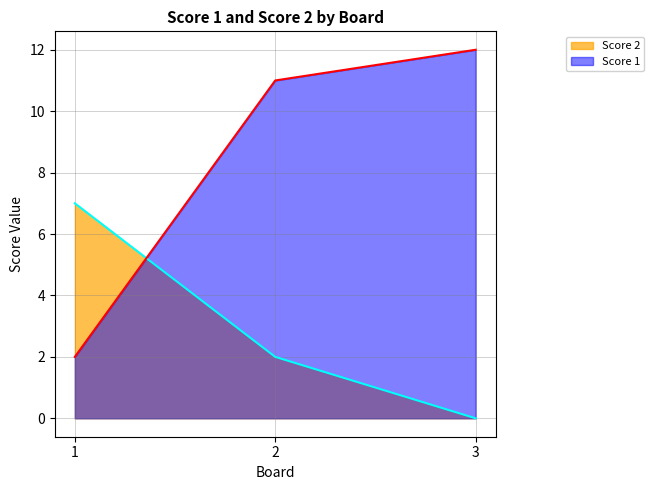

Which series has the largest total across all categories?

Score 1